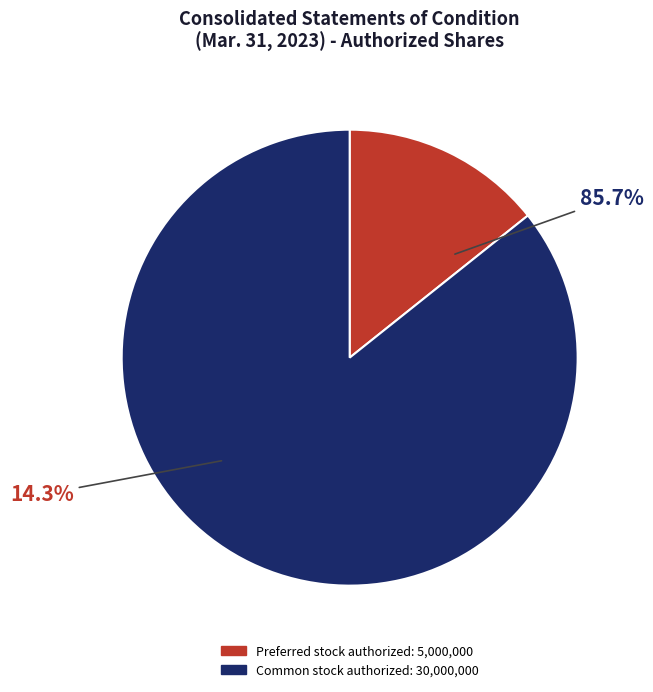

Which has a higher value, Preferred stock, authorized (in shares) or Common stock, authorized (in shares)?

Common stock, authorized (in shares)